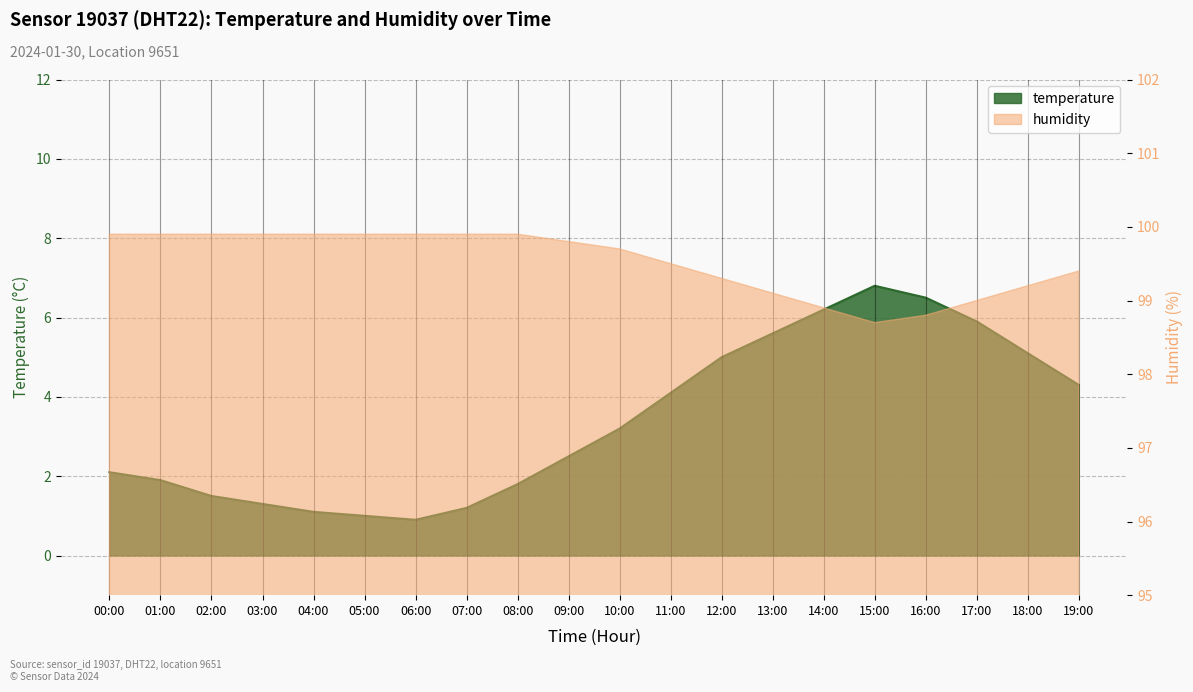

At how many categories does at least one series exceed 59?

20